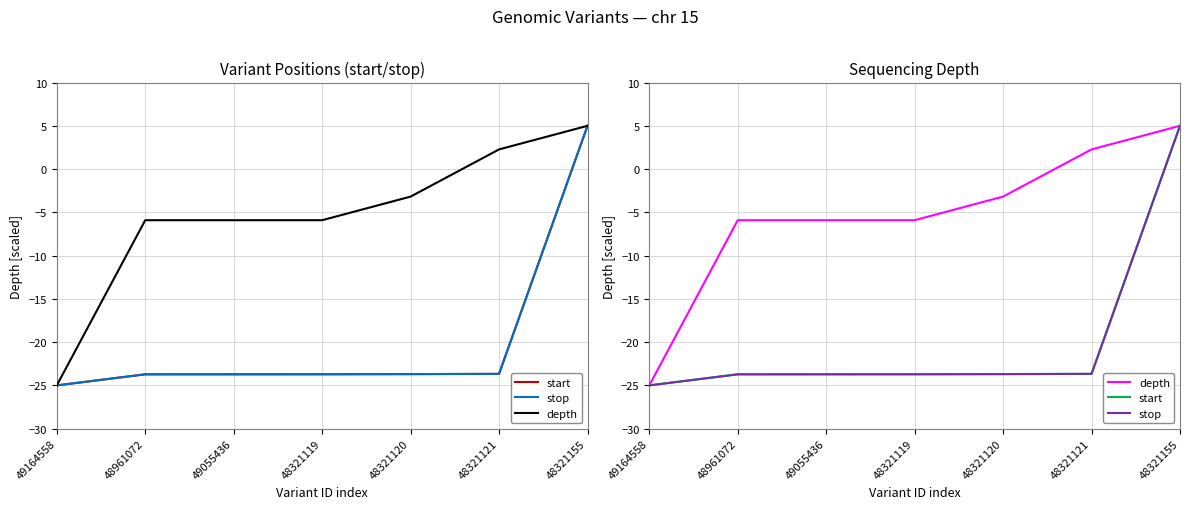

Which series changed the most between 48961072 and 48321120?

depth